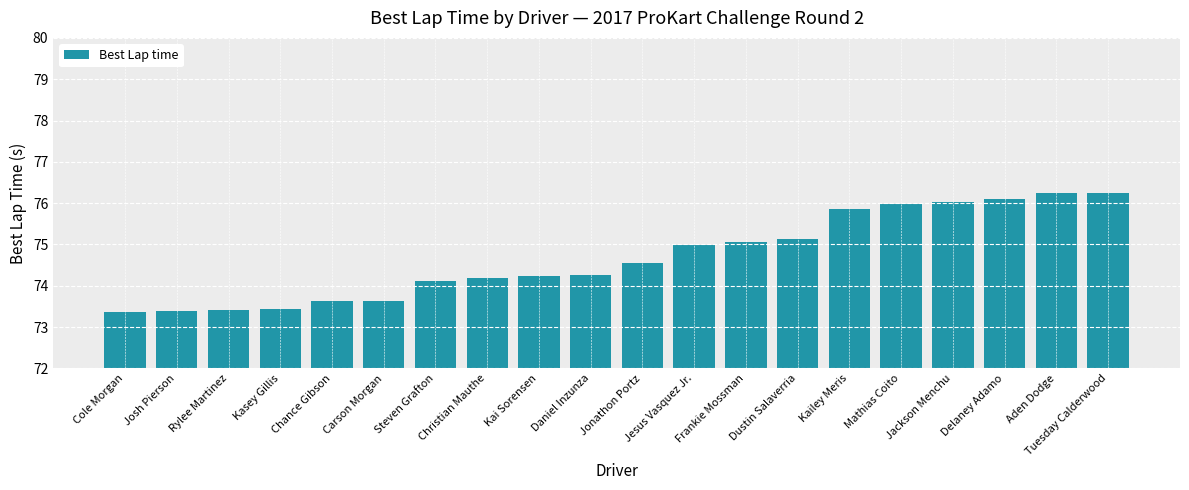

Between Kasey Gillis and Mathias Coito, which is larger?

Mathias Coito